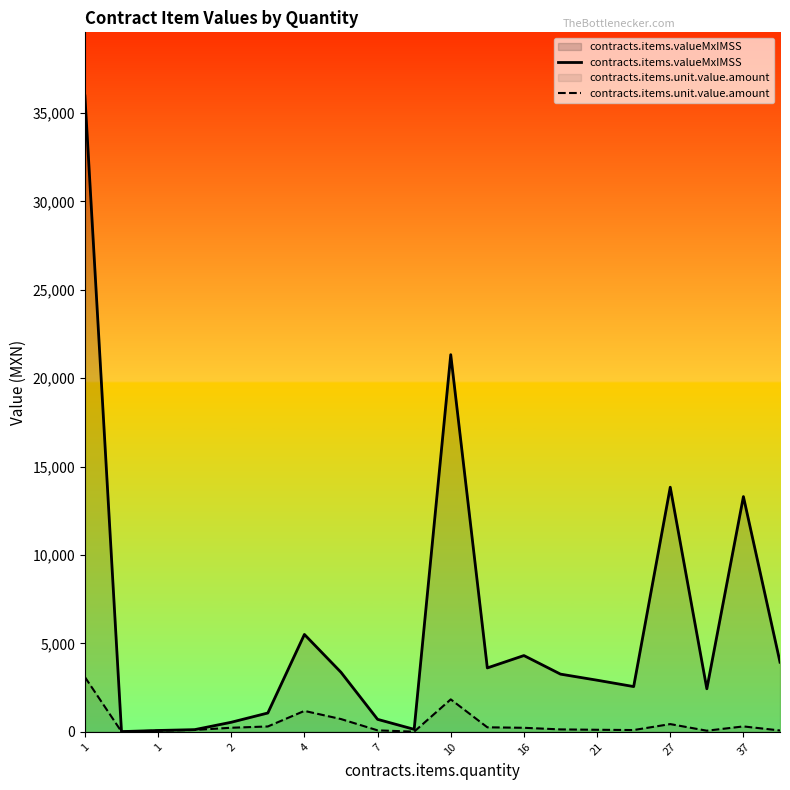

True or false: contracts.items.unit.value.amount and contracts.items.valueMxIMSS cross at least once.

False